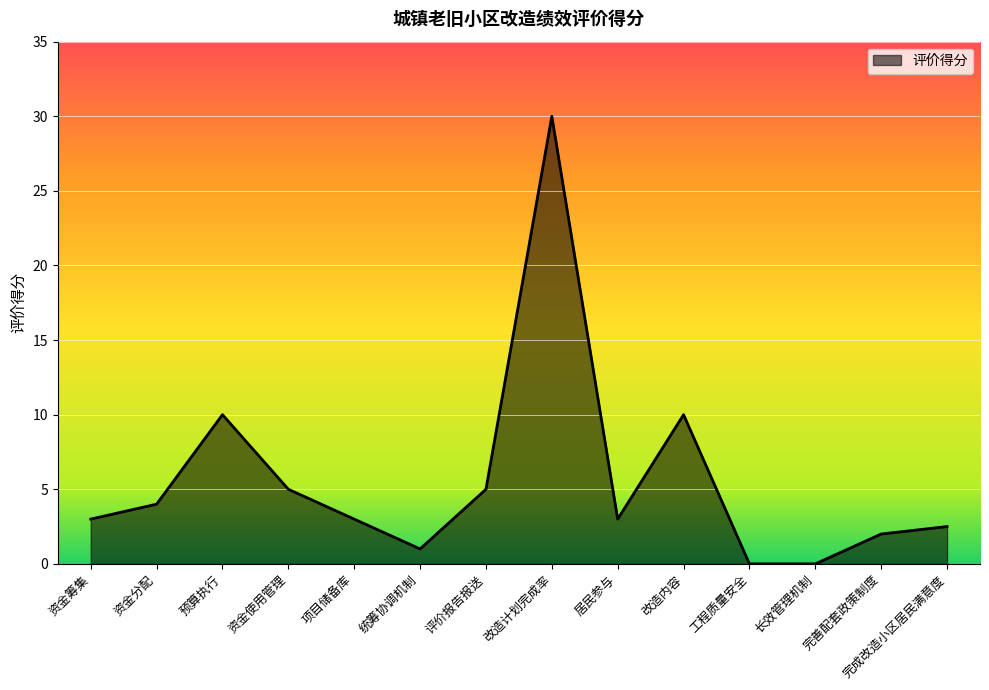

The chart shows a value of 0.9 at 项目储备库. True or false?

False